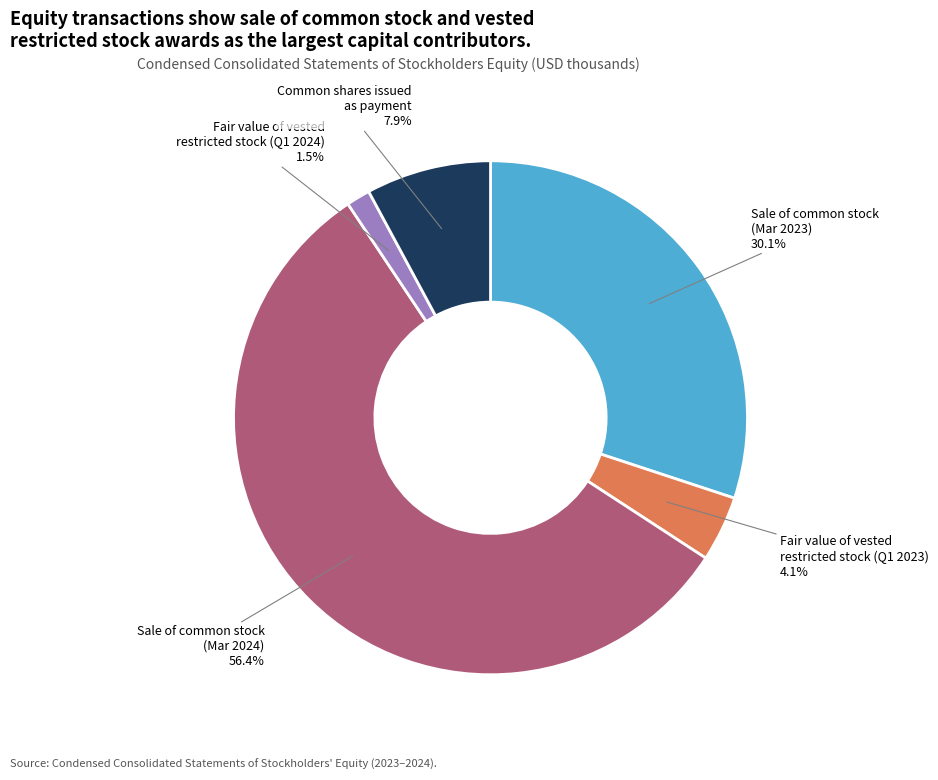

How many segments does this pie chart have?

5